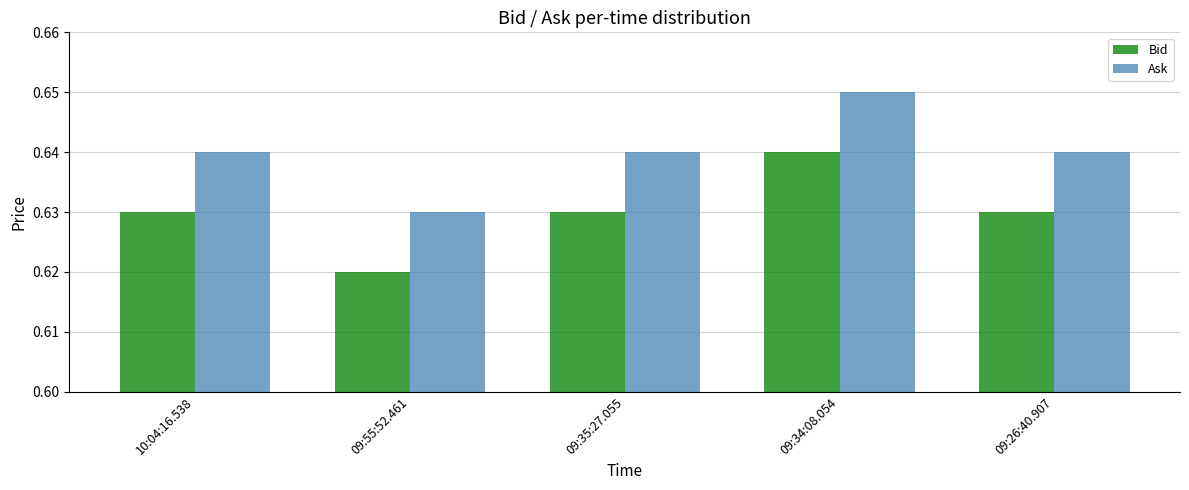

Rank the series by their average value, from lowest to highest.

Bid, Ask